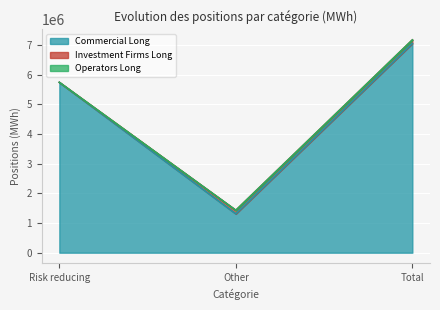

Reading left to right, list all the values displayed in this chart.

Commercial Long: Risk reducing=5744666	Other=1311189	Total=7055855
Investment Firms Long: Risk reducing=0	Other=119544	Total=119544
Operators Long: Risk reducing=0	Other=0	Total=0